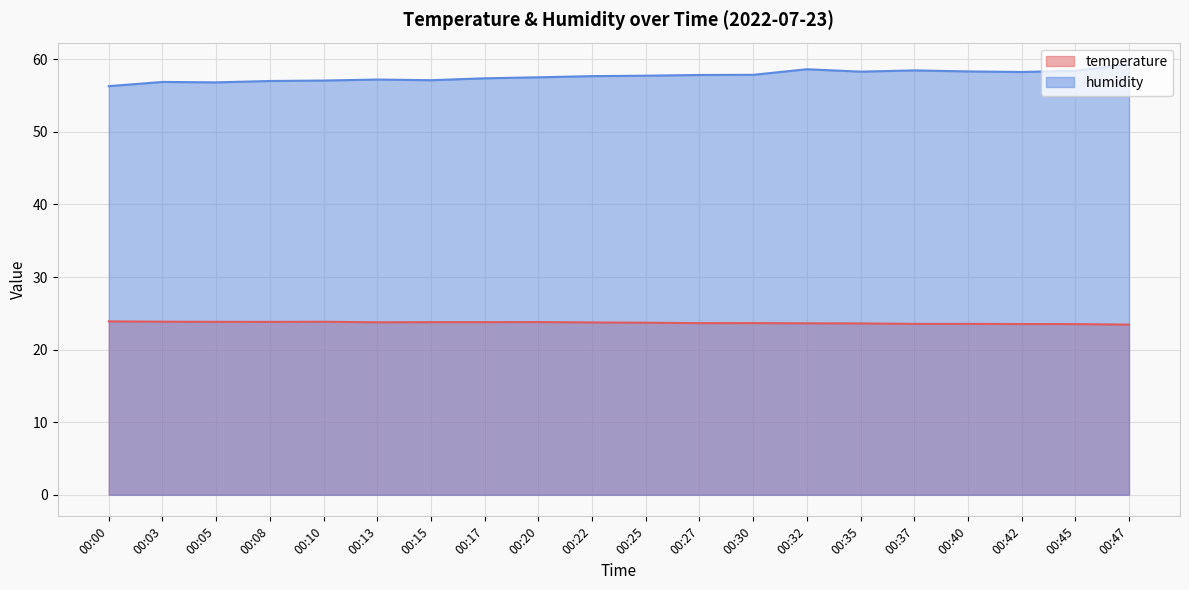

True or false: humidity and temperature cross at least once.

False